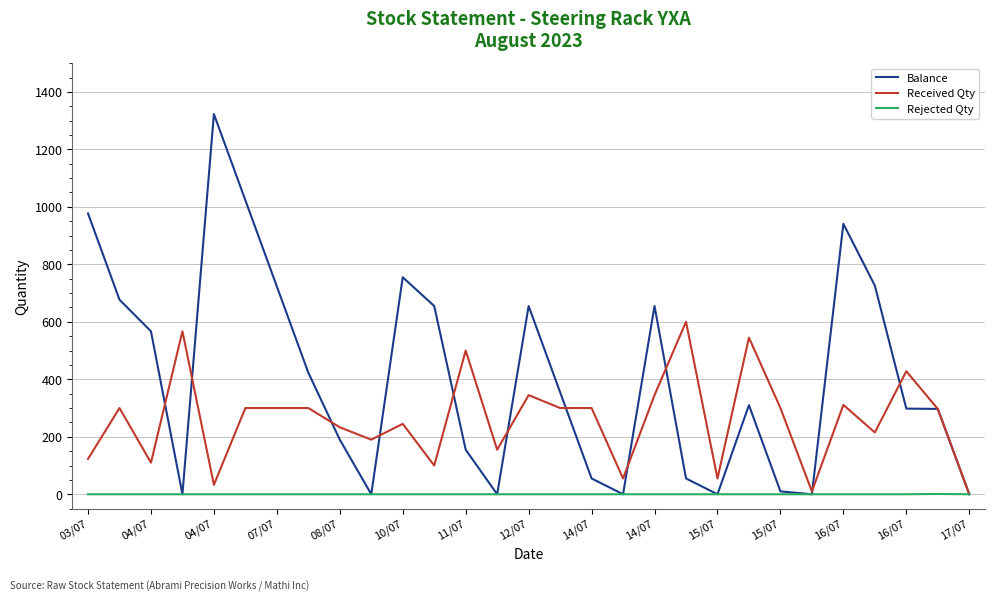

How many distinct data groups are displayed?

3